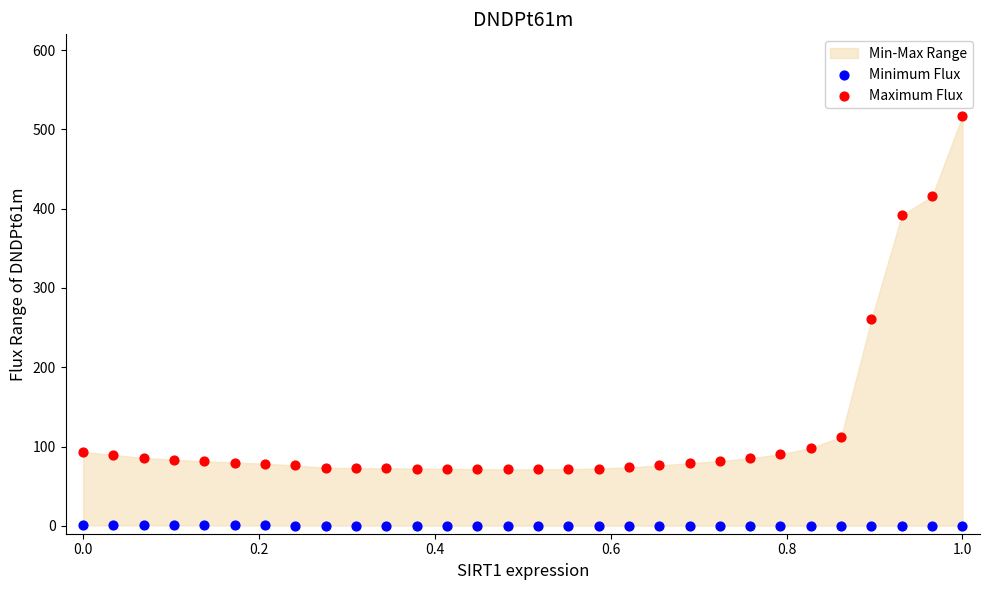

Which series reaches the maximum Y coordinate?

Maximum Flux